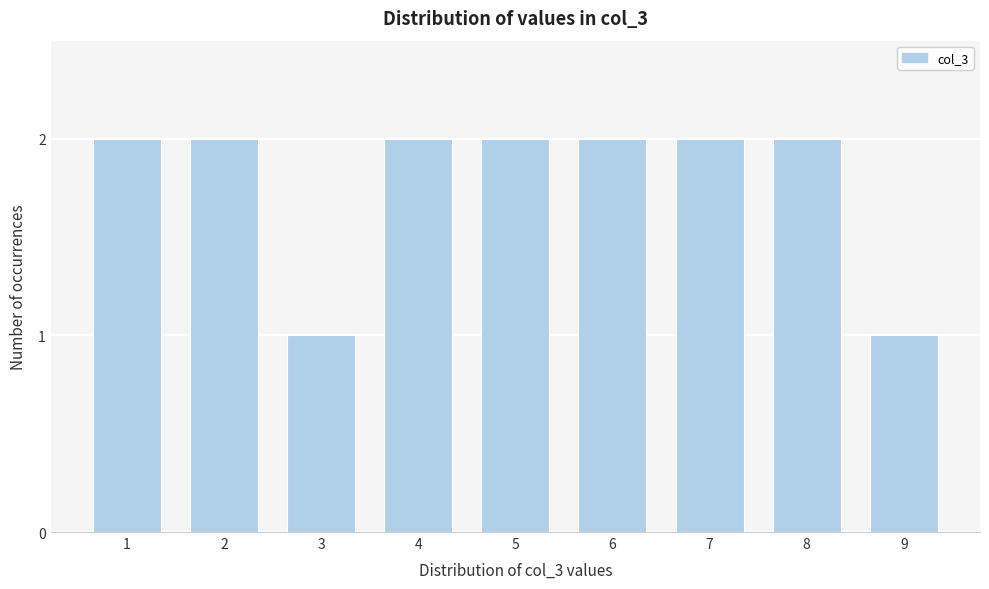

Reading left to right, list all the values displayed in this chart.

1=2	2=2	3=1	4=2	5=2	6=2	7=2	8=2	9=1